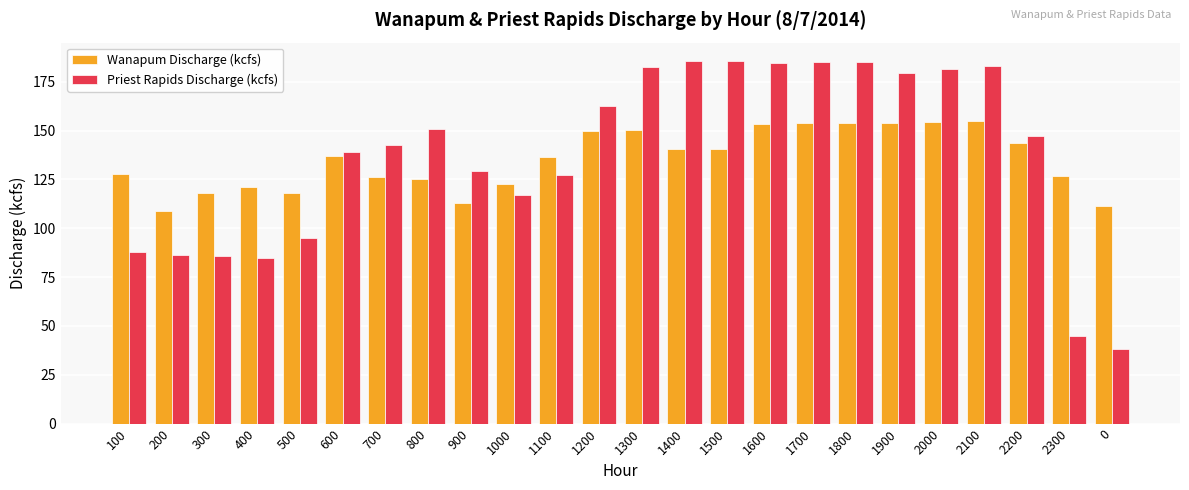

What is the value of the Wanapum Discharge (kcfs) bar at the 17th from the left?

153.6